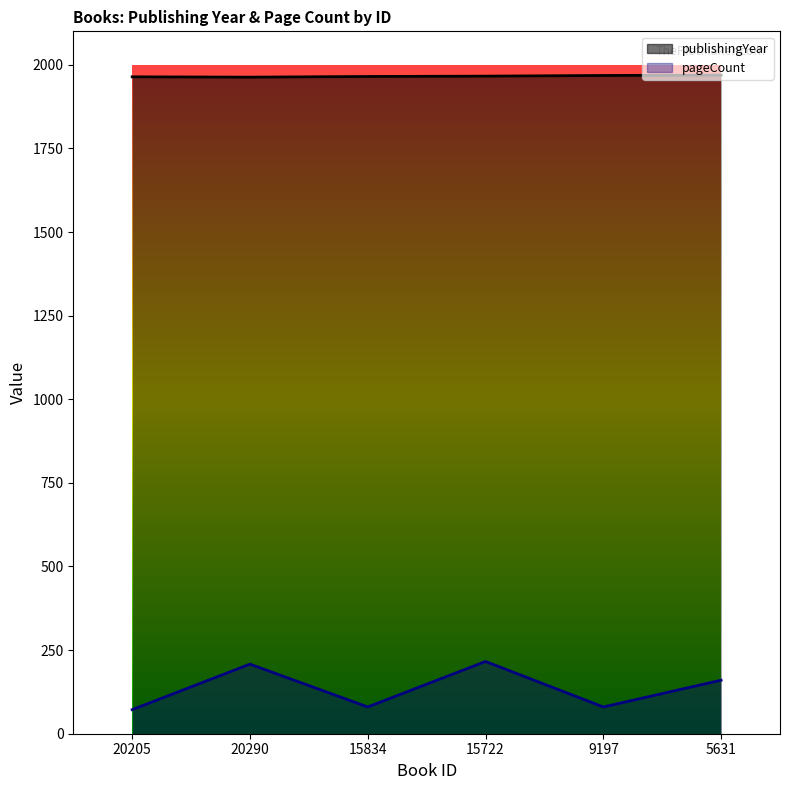

Between 20290 and 9197, which series saw the biggest shift?

pageCount